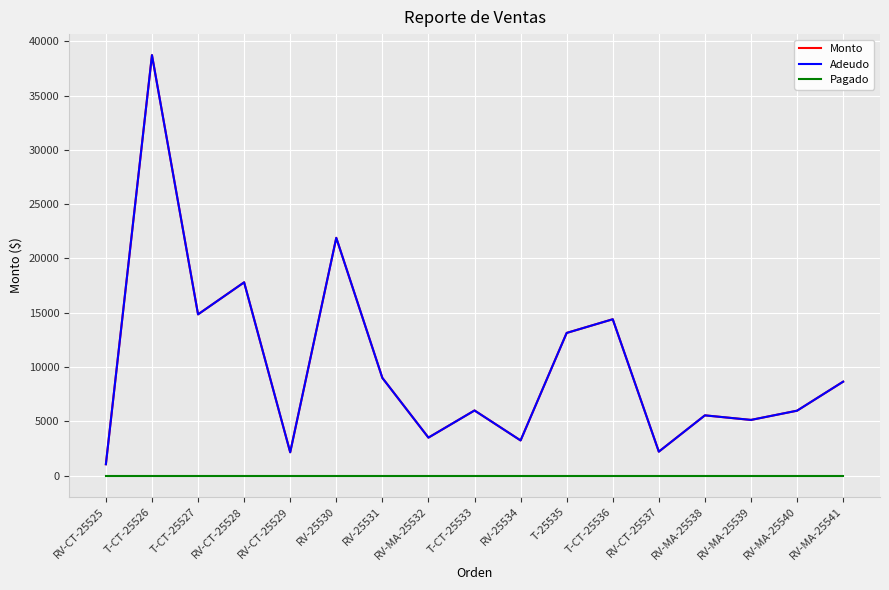

Which category has the lowest value across all series?

RV-CT-25525